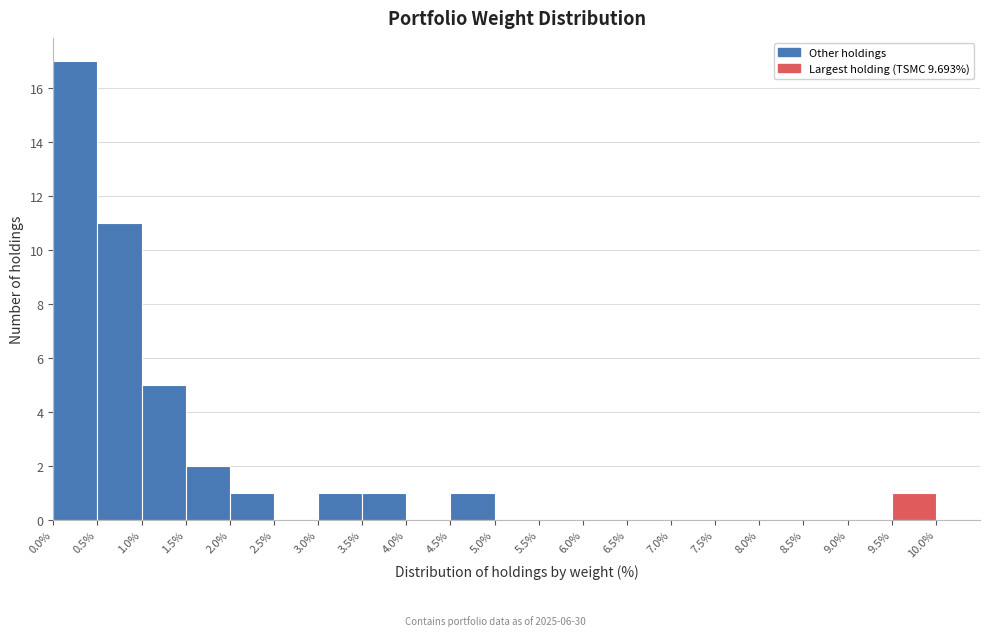

Reading left to right, list every bar in this chart as the range it spans on the x-axis followed by its height. The values are not printed on the chart, so give them approximately, as read against the axis.

0.0% to 0.5%: 17
0.5% to 1.0%: 11
1.0% to 1.5%: 5
1.5% to 2.0%: 2
2.0% to 2.5%: 1
2.5% to 3.0%: 0
3.0% to 3.5%: 1
3.5% to 4.0%: 1
4.0% to 4.5%: 0
4.5% to 5.0%: 1
5.0% to 5.5%: 0
5.5% to 6.0%: 0
6.0% to 6.5%: 0
6.5% to 7.0%: 0
7.0% to 7.5%: 0
7.5% to 8.0%: 0
8.0% to 8.5%: 0
8.5% to 9.0%: 0
9.0% to 9.5%: 0
9.5% to 10.0%: 1